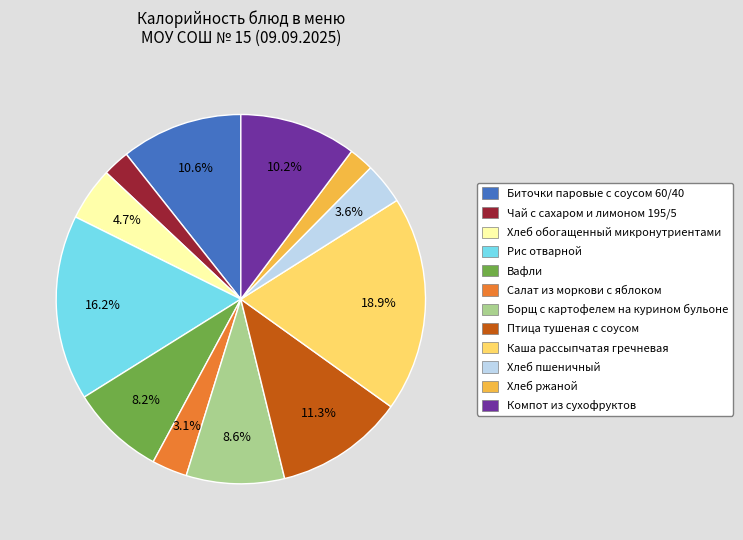

What is the ratio of the value at Компот из сухофруктов to the value at Птица тушеная с соусом?

0.9